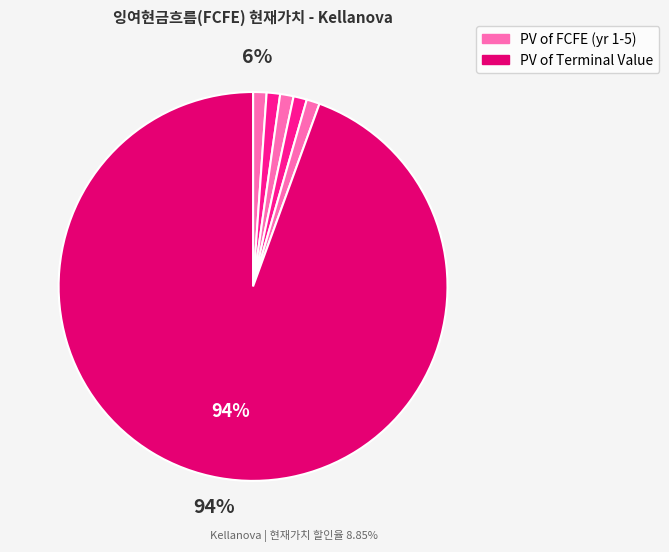

To the nearest percent, what is the combined percentage of FCFE(5) and FCFE(2)?

2%